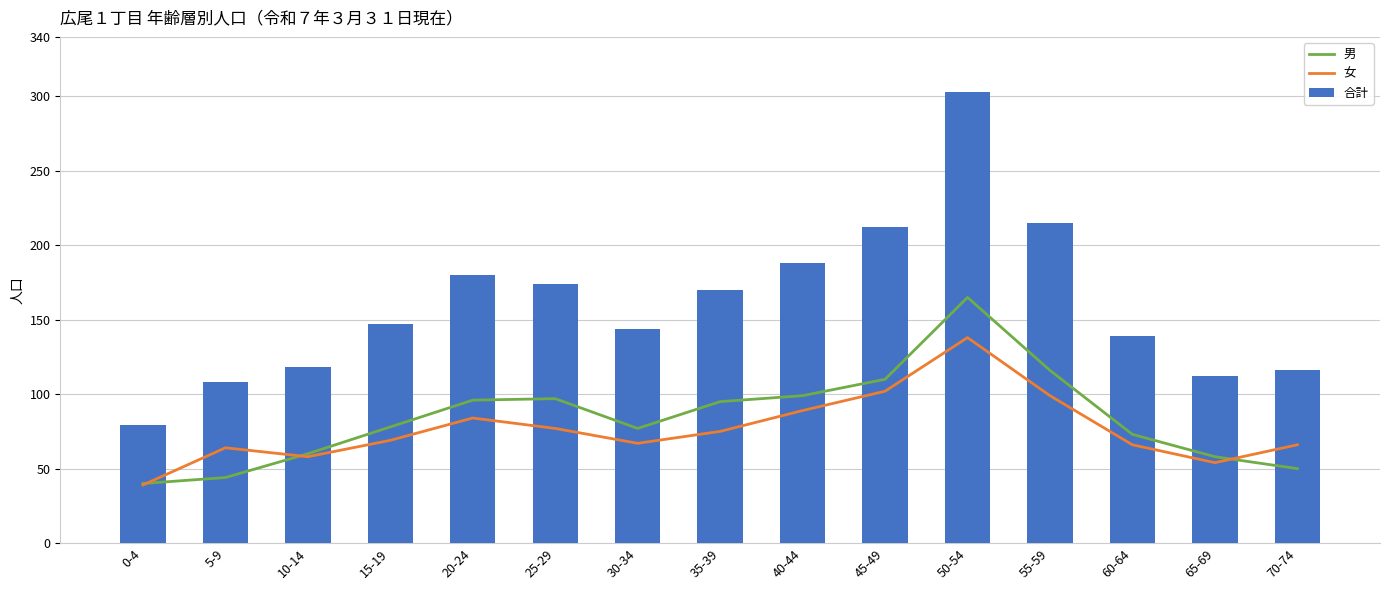

What are all the series names shown in the legend?

男, 女, 合計